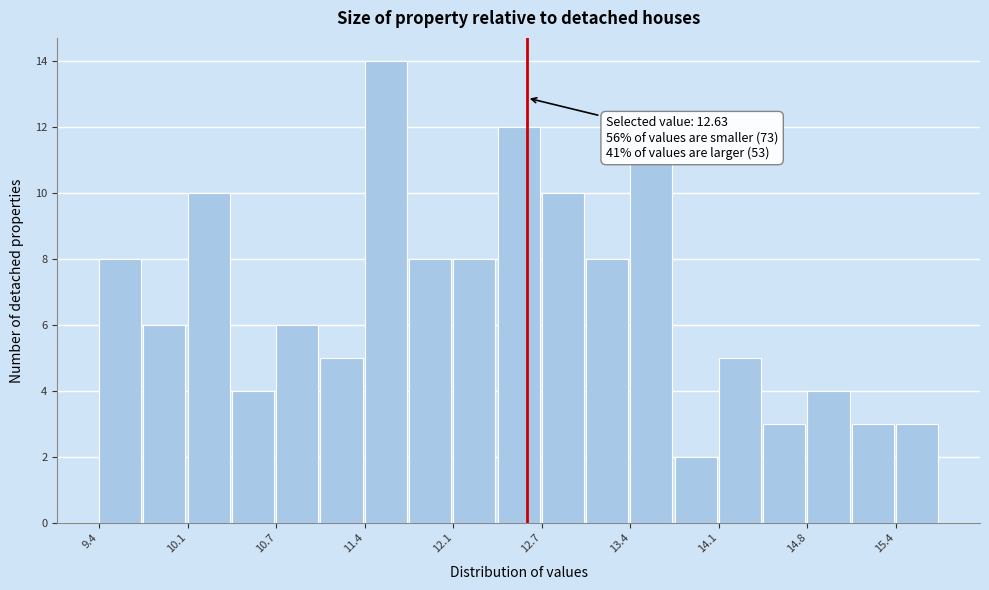

Around what value on the x-axis is the tallest bar? Give the approximate position of its centre, as read against the axis.

11.6